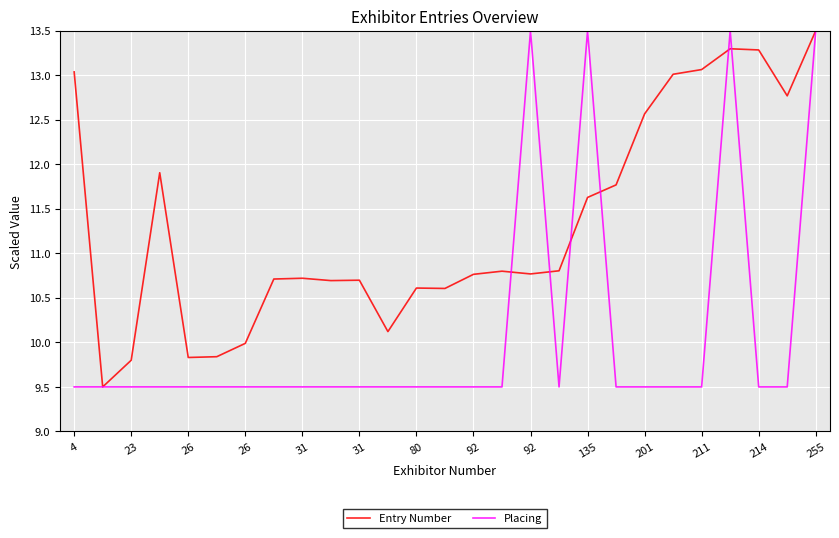

Which series has the largest total across all categories?

Entry Number